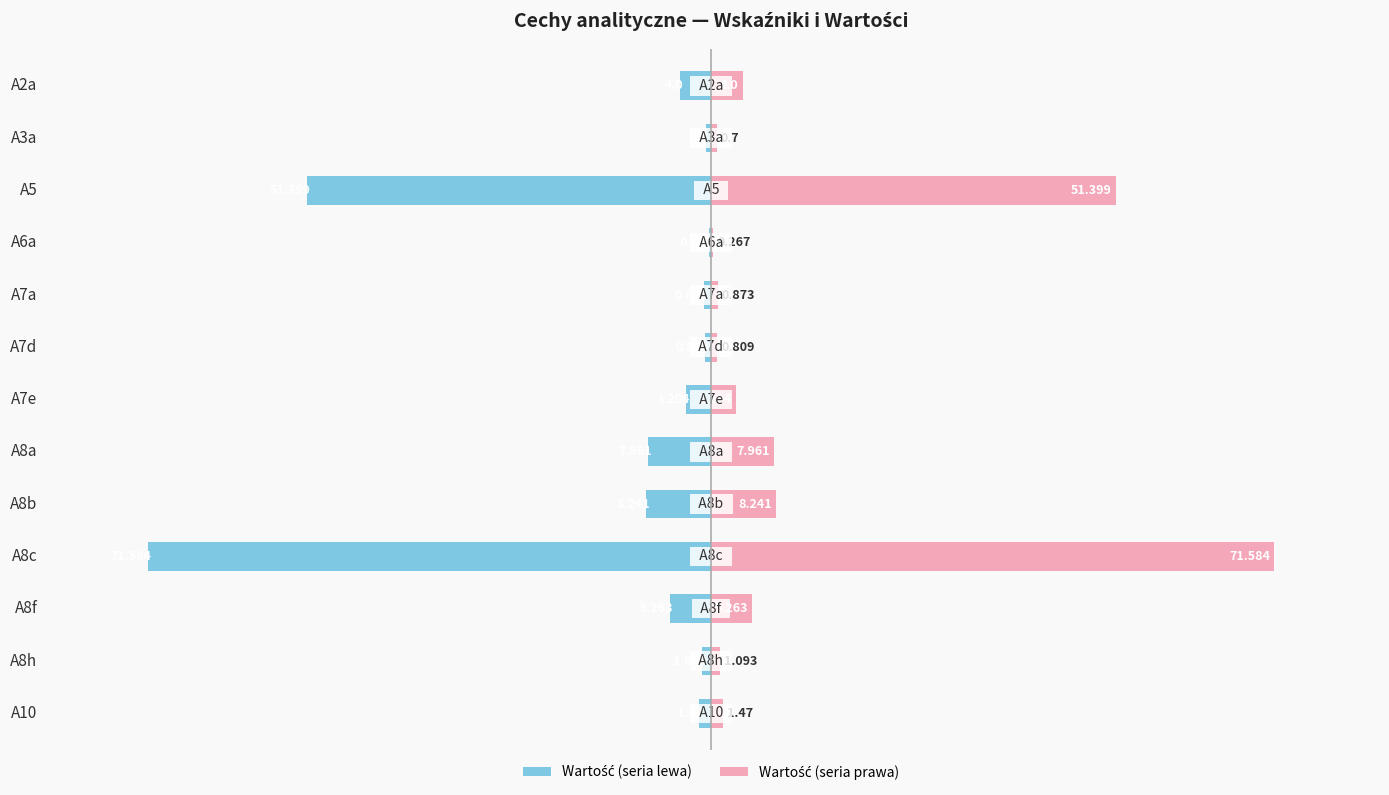

Are the bars grouped side by side (vs. stacked)?

Yes